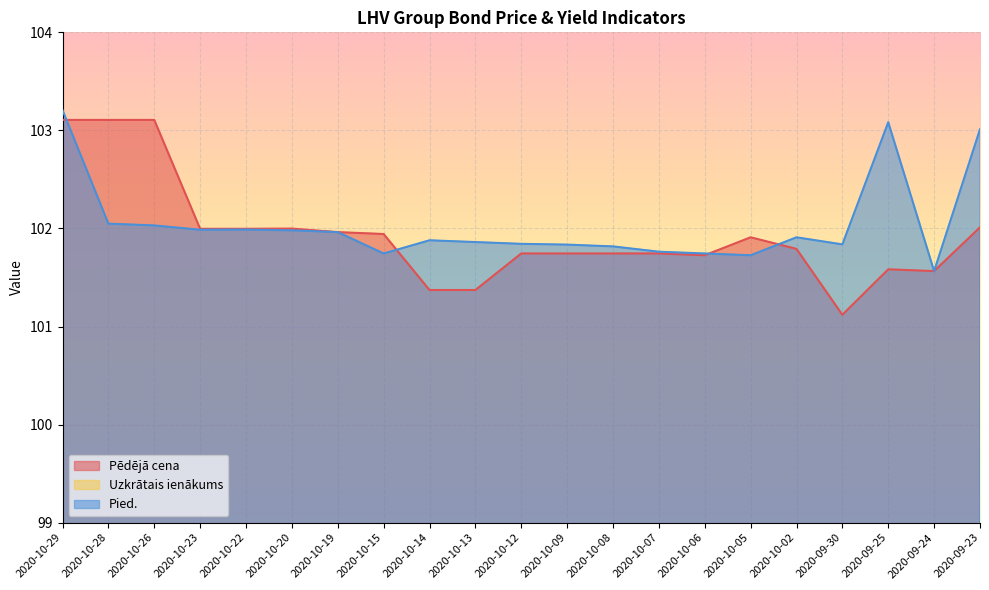

What is the label of the 11th point from the left?

2020-10-12